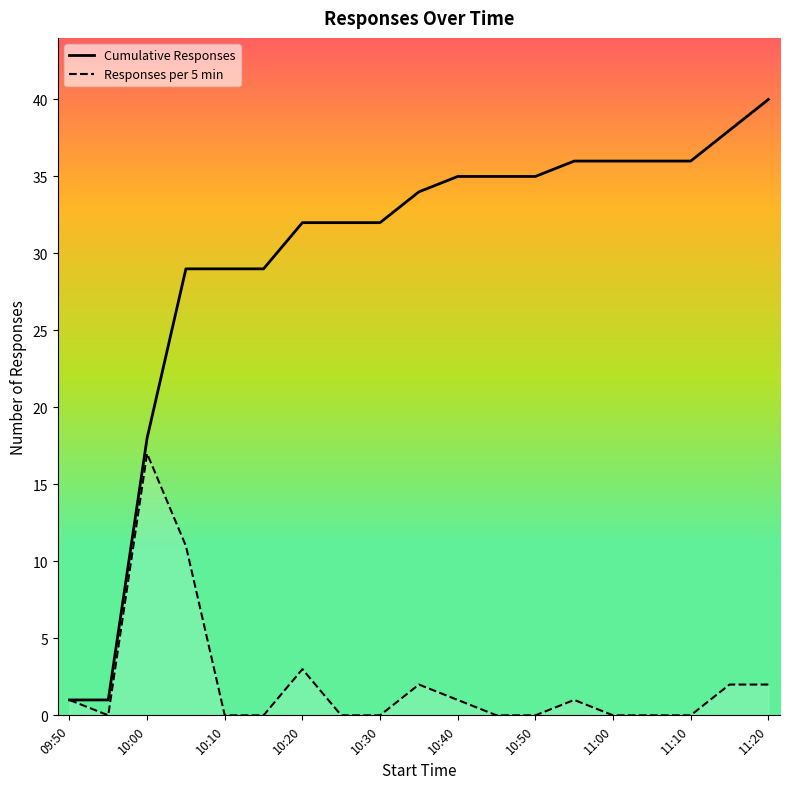

At which label does Cumulative Responses reach its peak?

11:20